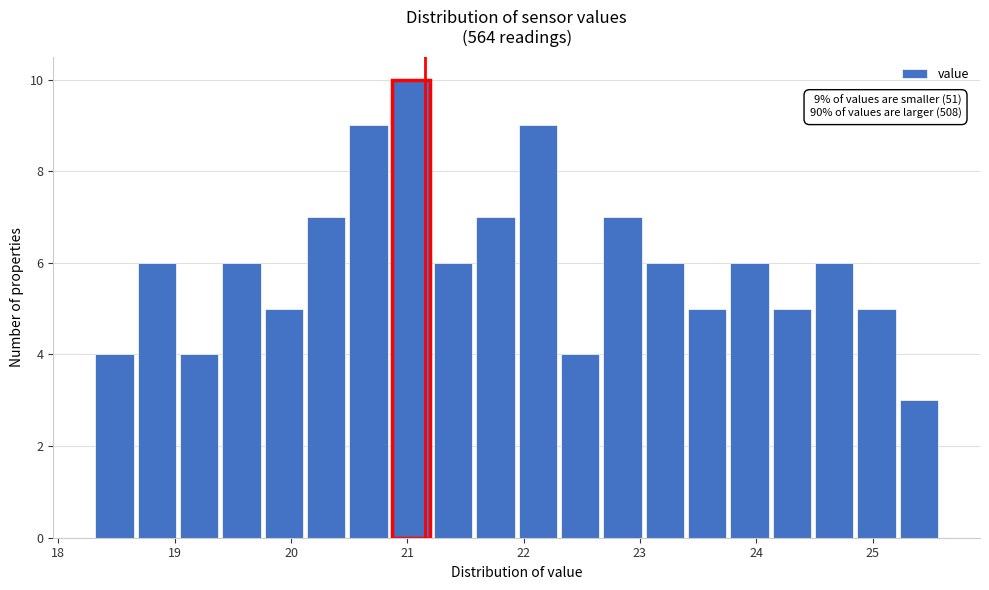

Read against the x-axis, roughly where is the centre of the tallest bar?

21.0